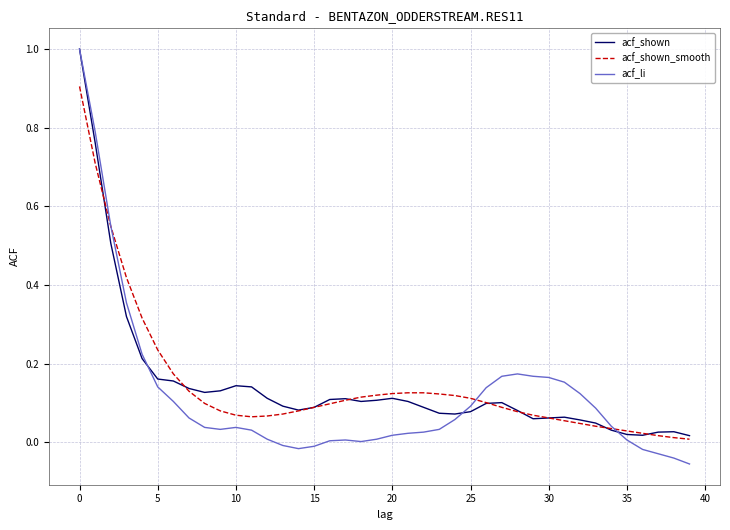

What is the difference between the second highest and minimum values in the acf_shown series?

0.7